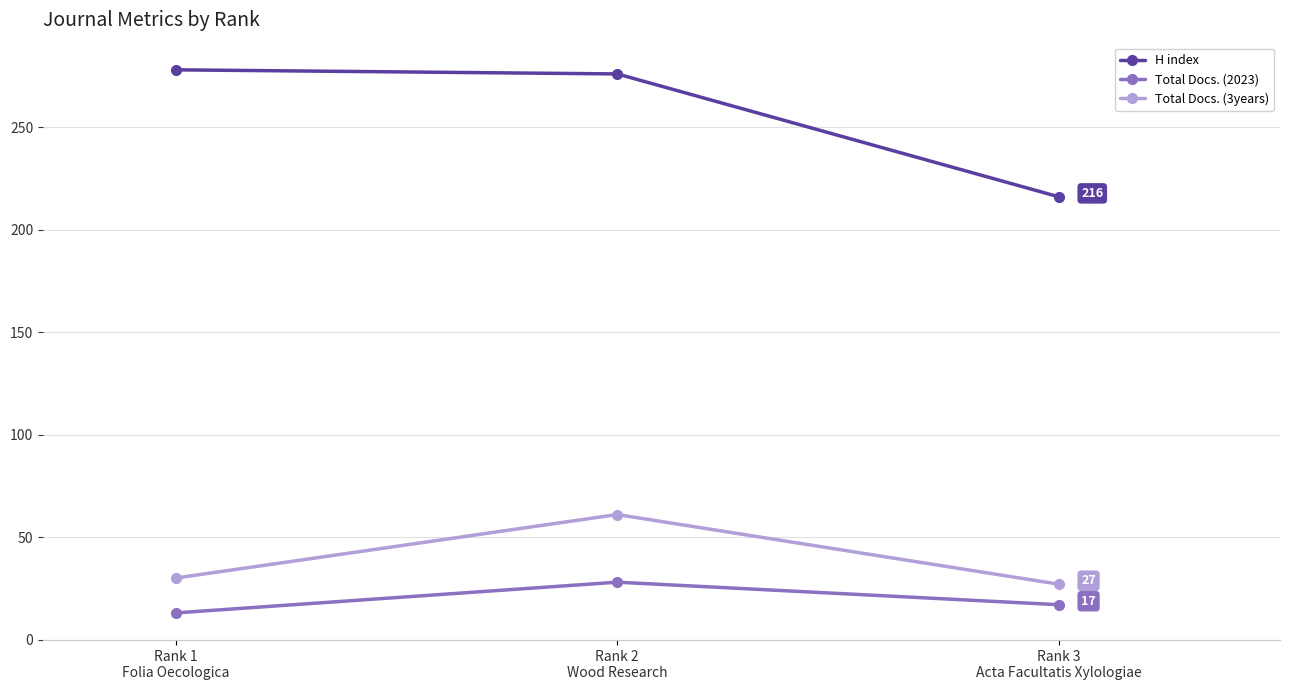

At how many categories does at least one series exceed 220?

2